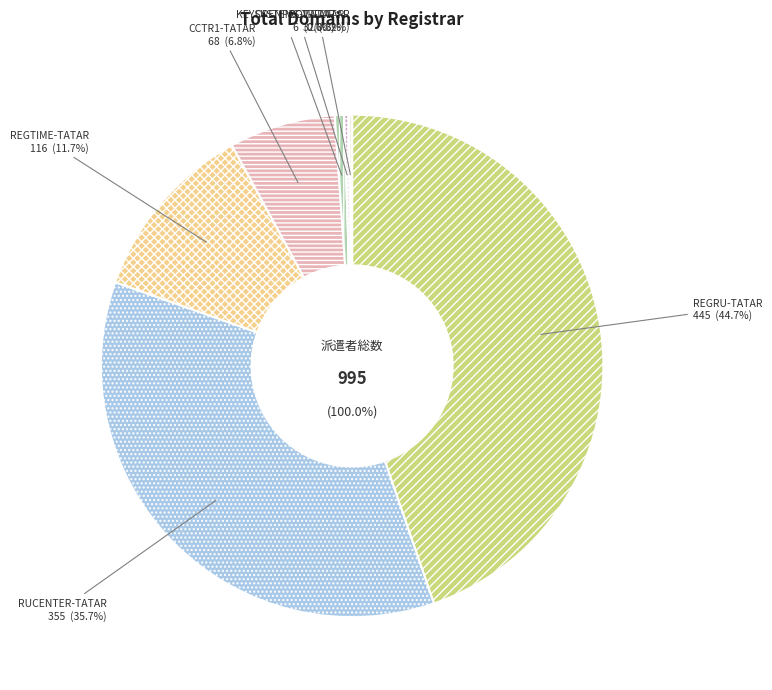

True or false: RUCENTER-TATAR accounts for 28% of the total.

False